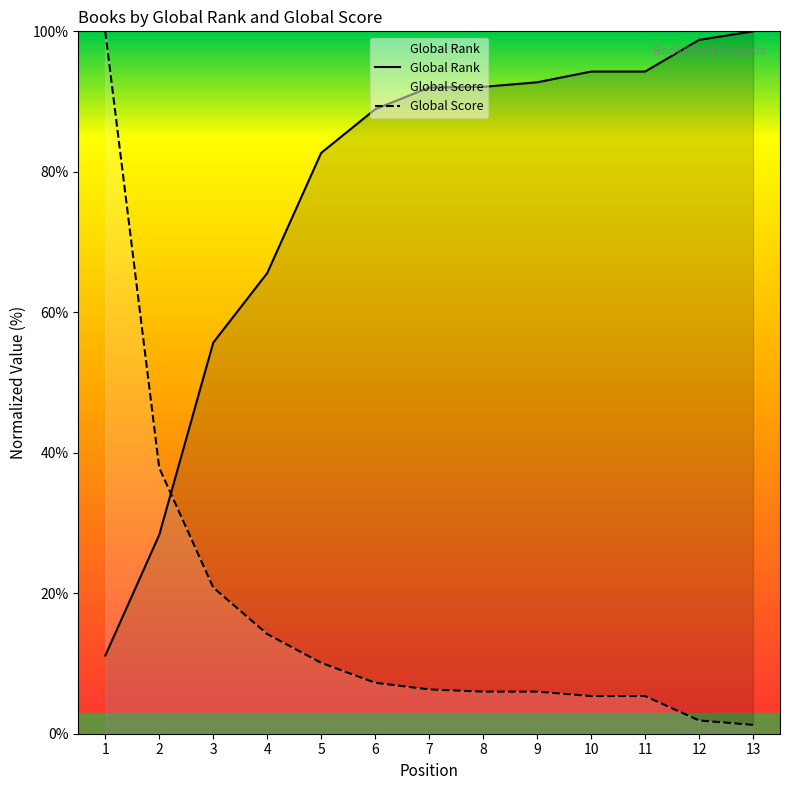

What are all the series names shown in the legend?

Global Rank, Global Score